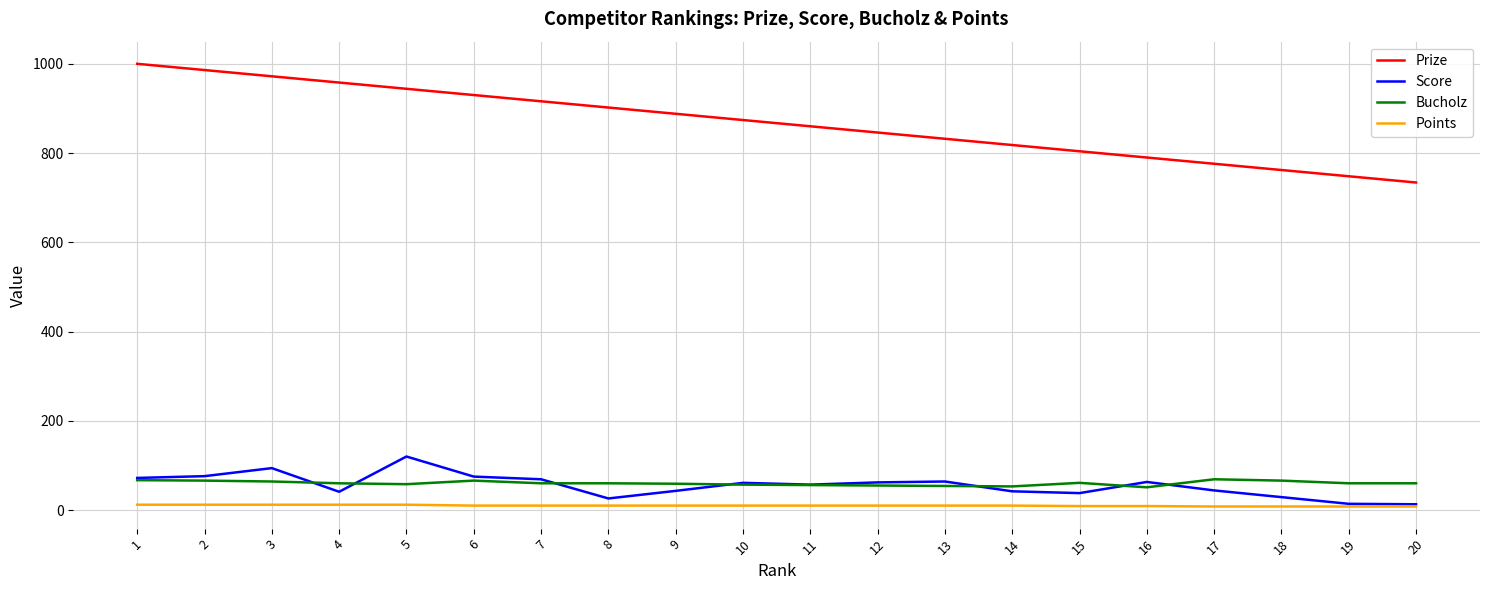

True or false: Points and Prize cross at least once.

False